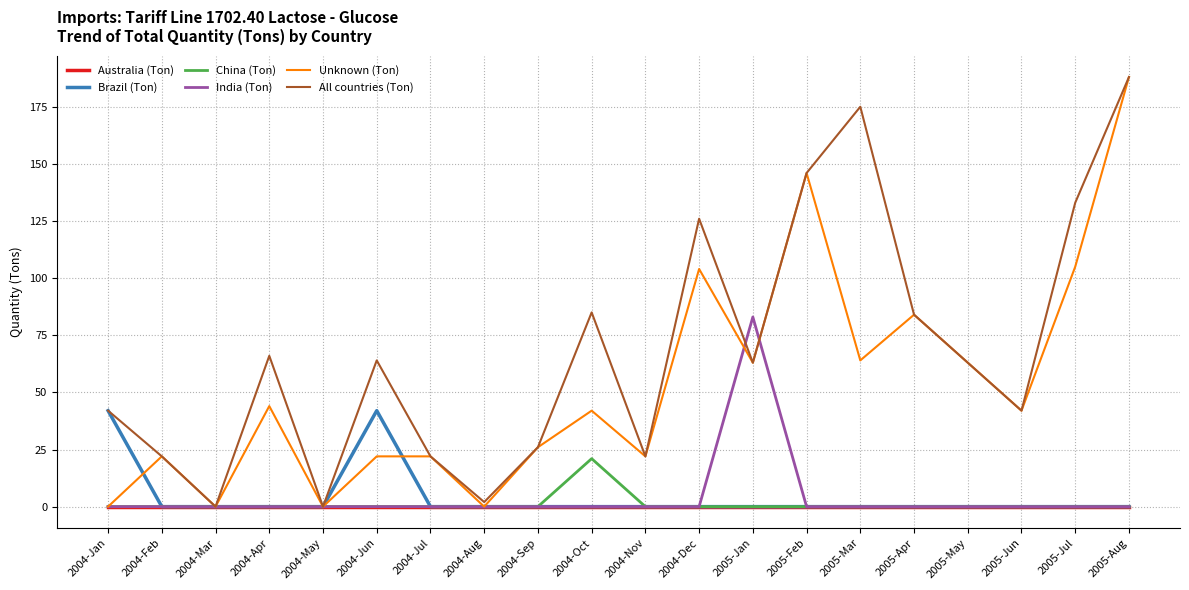

Is it true that All countries (Ton) equals 99 at 2004-Apr?

False